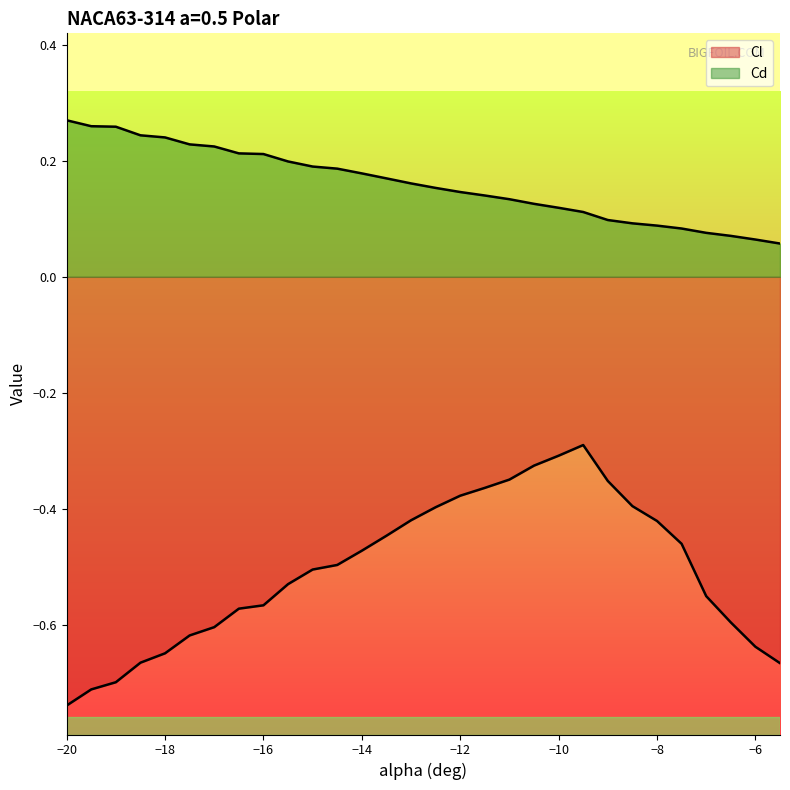

The Cd series shows 0.1 at -15.5. True or false?

False